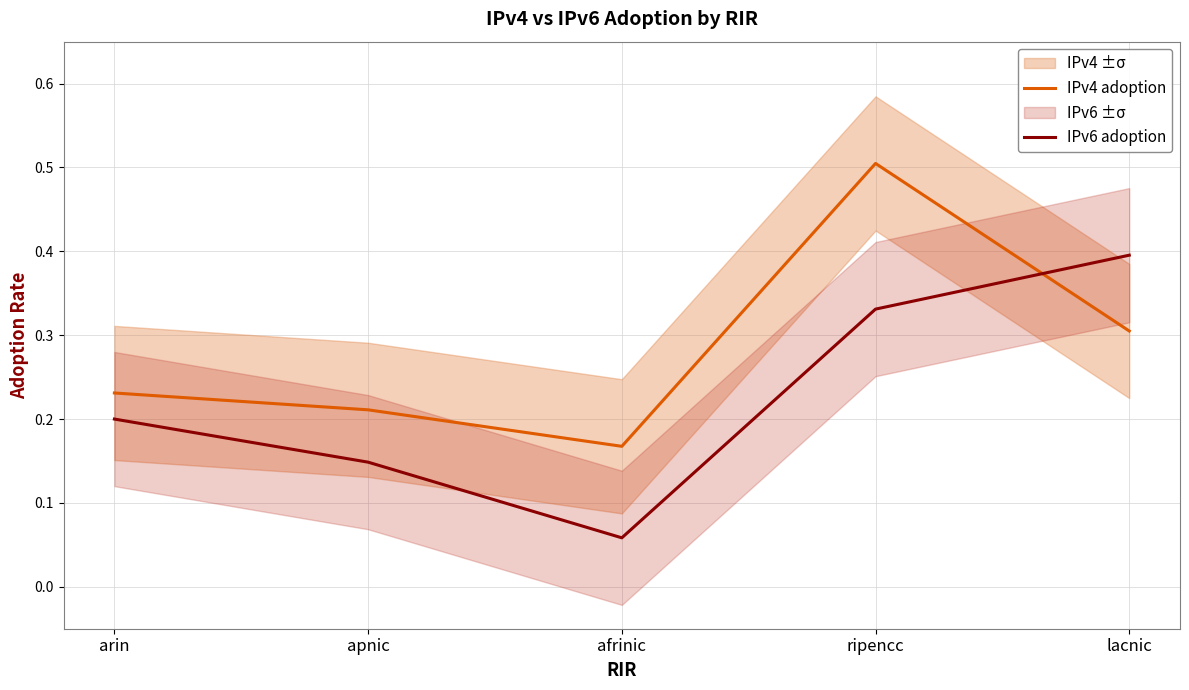

What position from the left is afrinic?

3